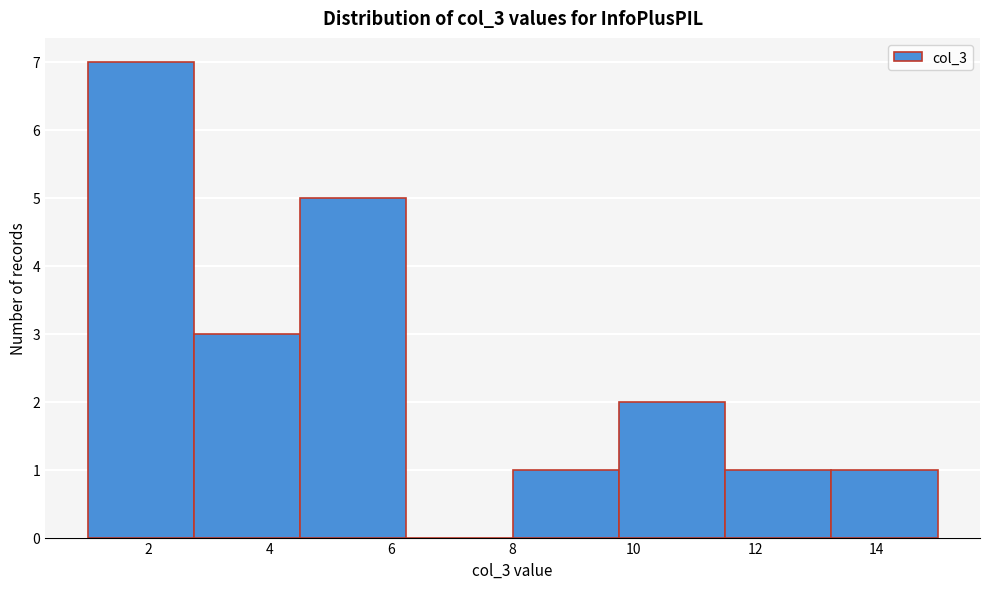

Which range on the x-axis has the tallest bar?

1.00 to 2.75